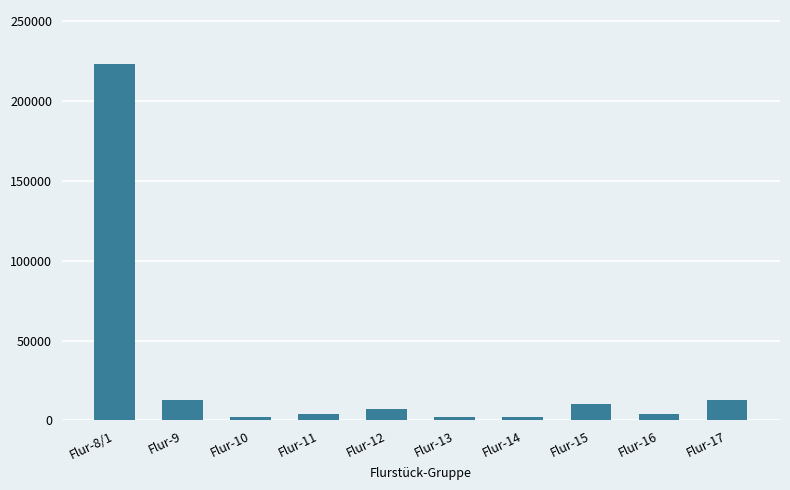

Is it true that the value at Flur-8/1 is 93630?

False